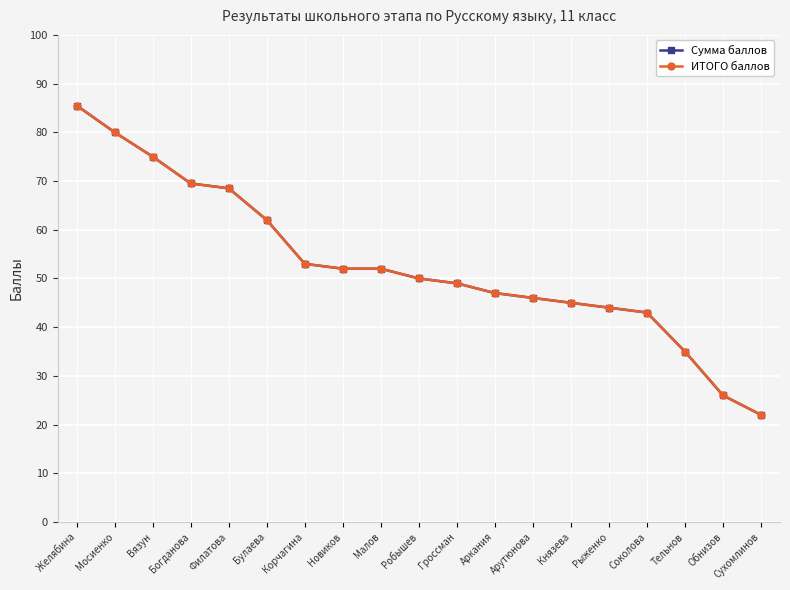

Is this an area chart (filled region under the line)?

No